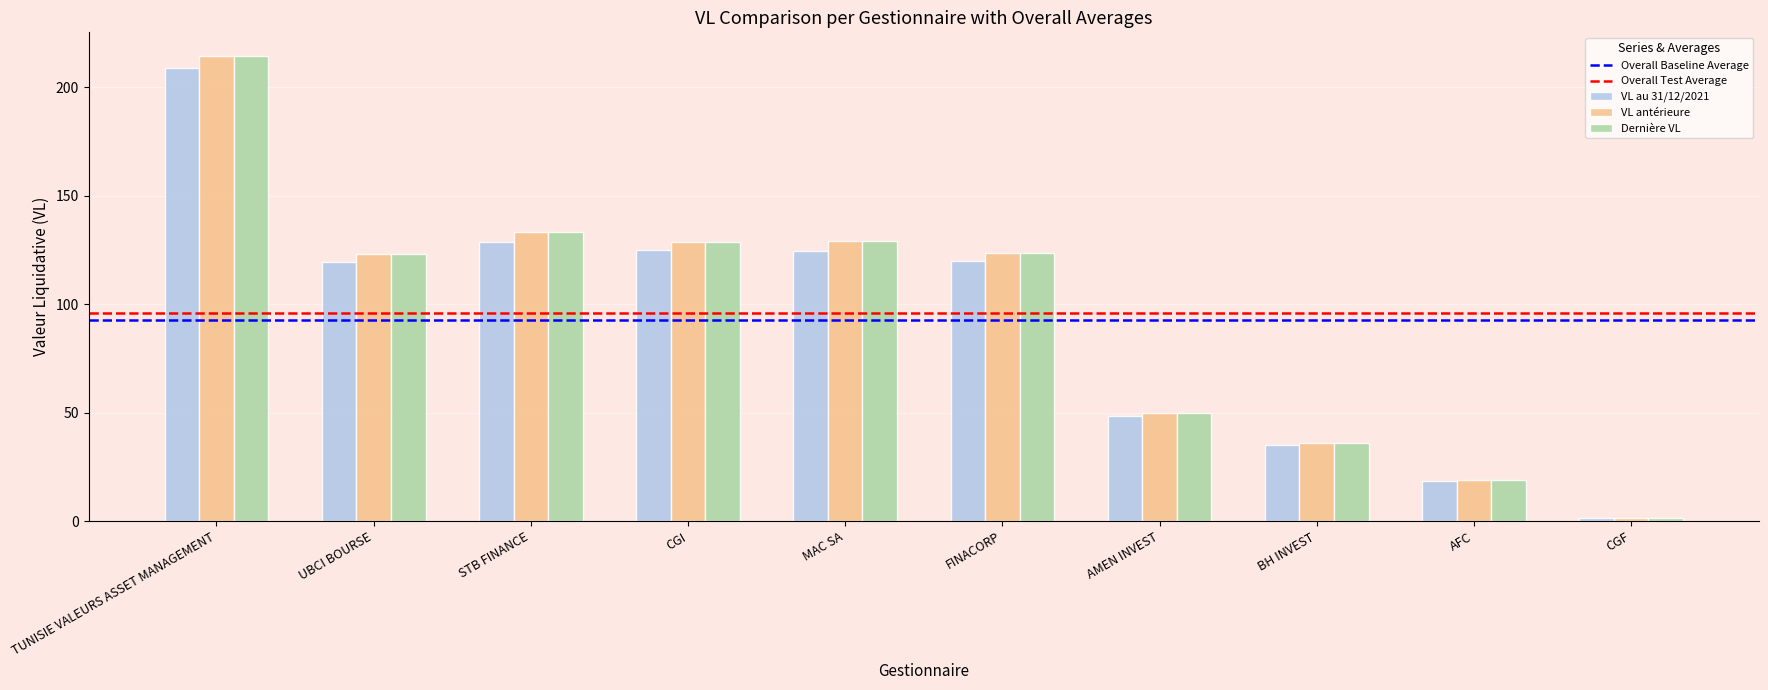

What is the minimum value shown in the chart?

1.2